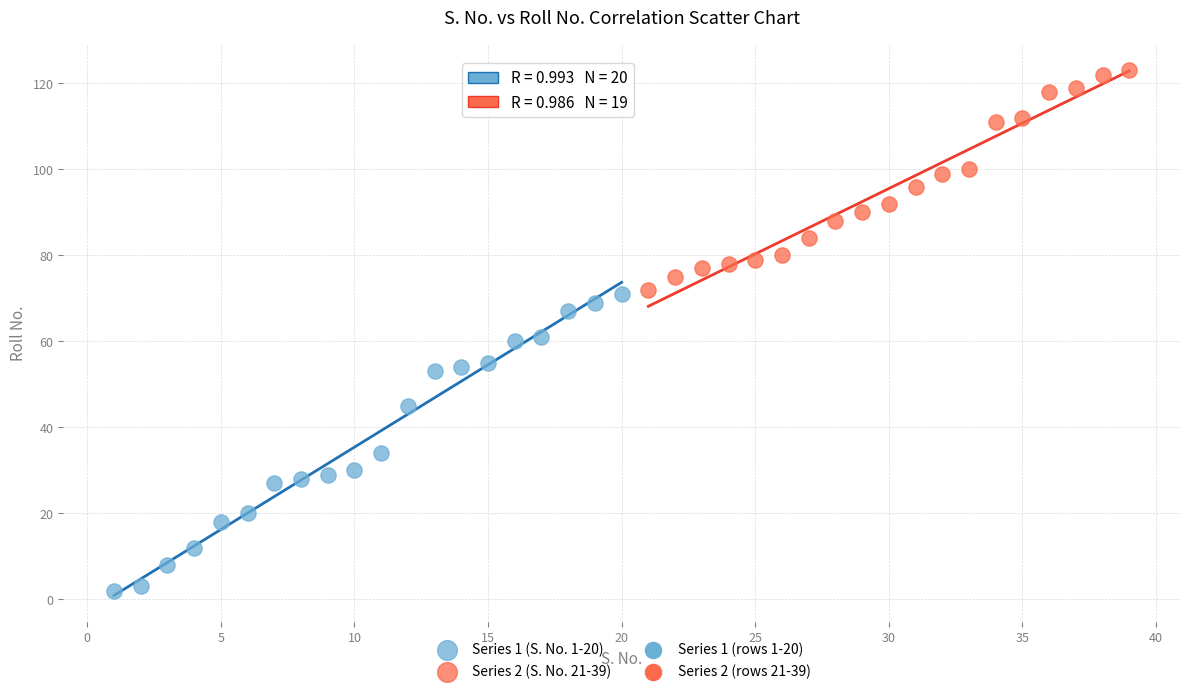

Which series contains the highest Y value?

Series 2 (S. No. 21-39)